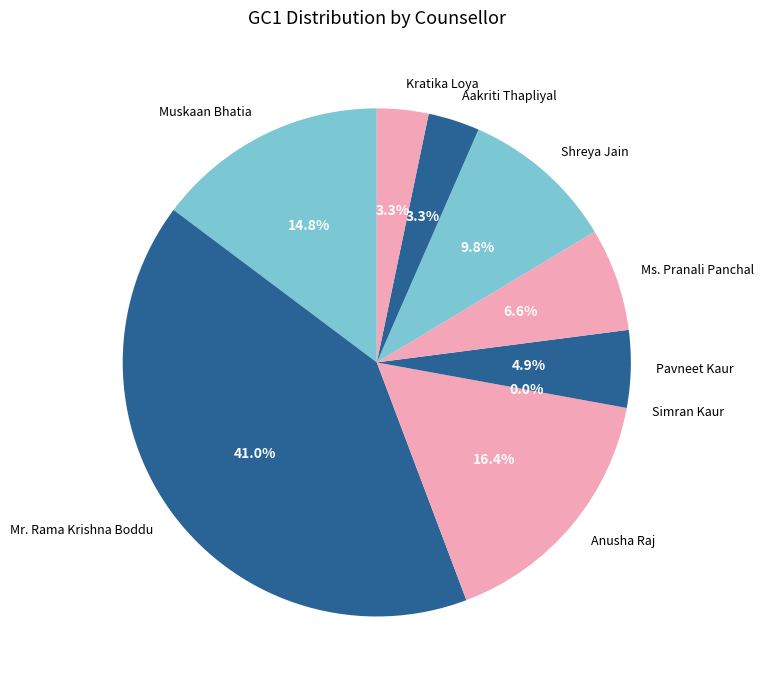

To the nearest percent, what is the average slice percentage?

11%